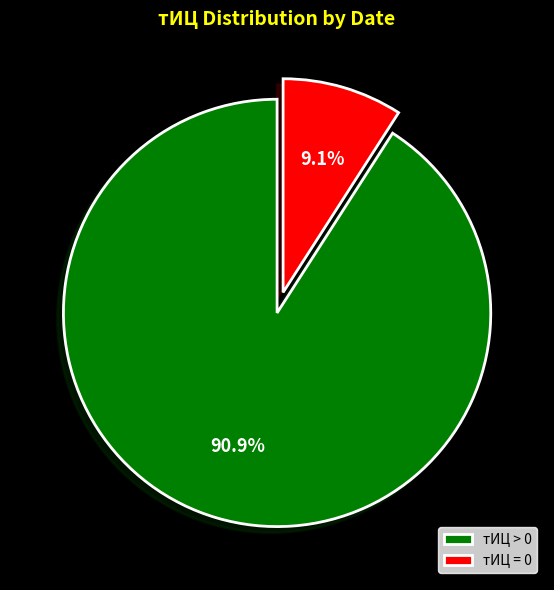

What percentage is NOT represented by тИЦ = 0?

90.9%